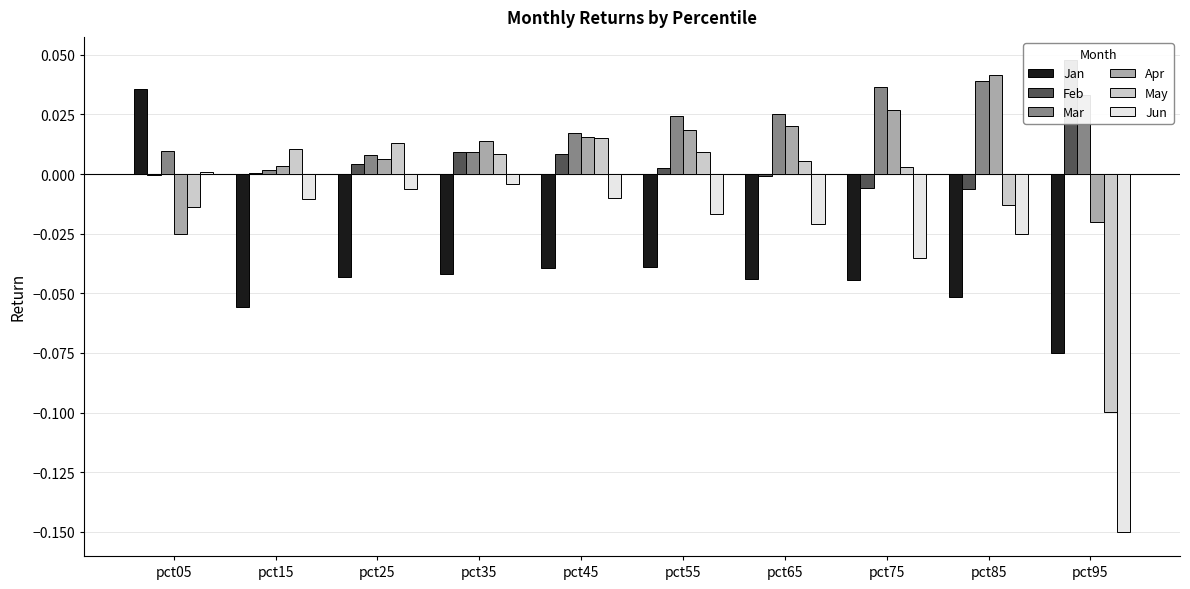

Which series changed the most between pct05 and pct65?

Jan